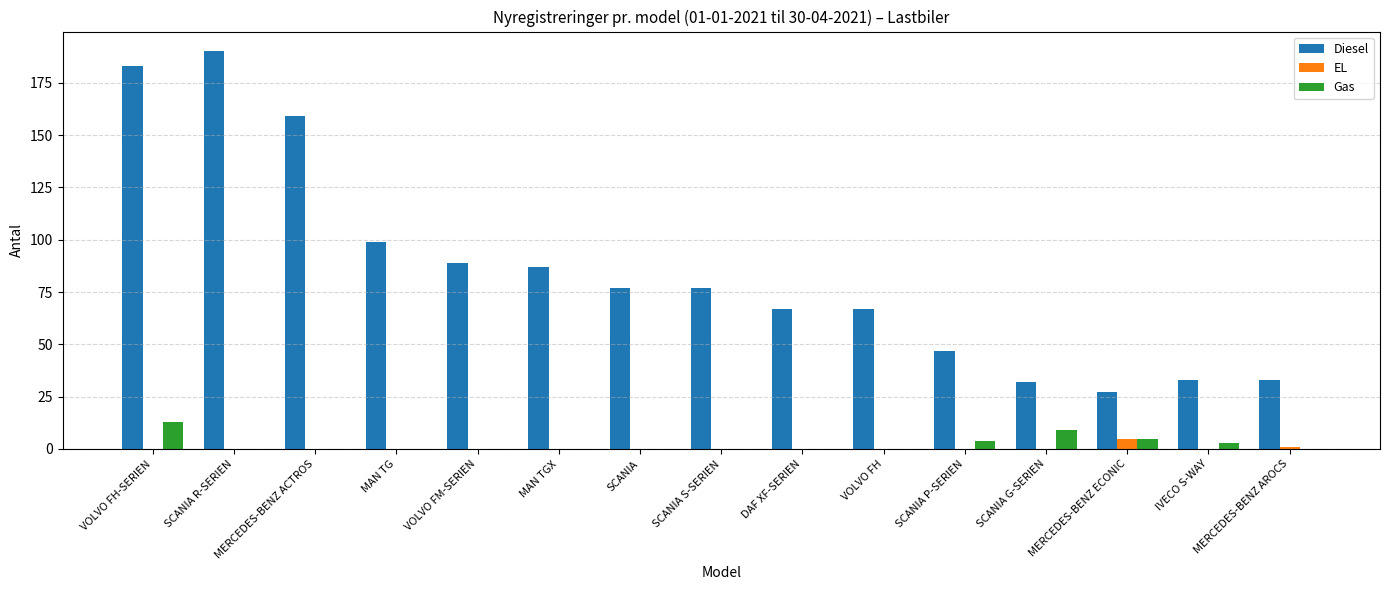

How many groups of bars are there?

15